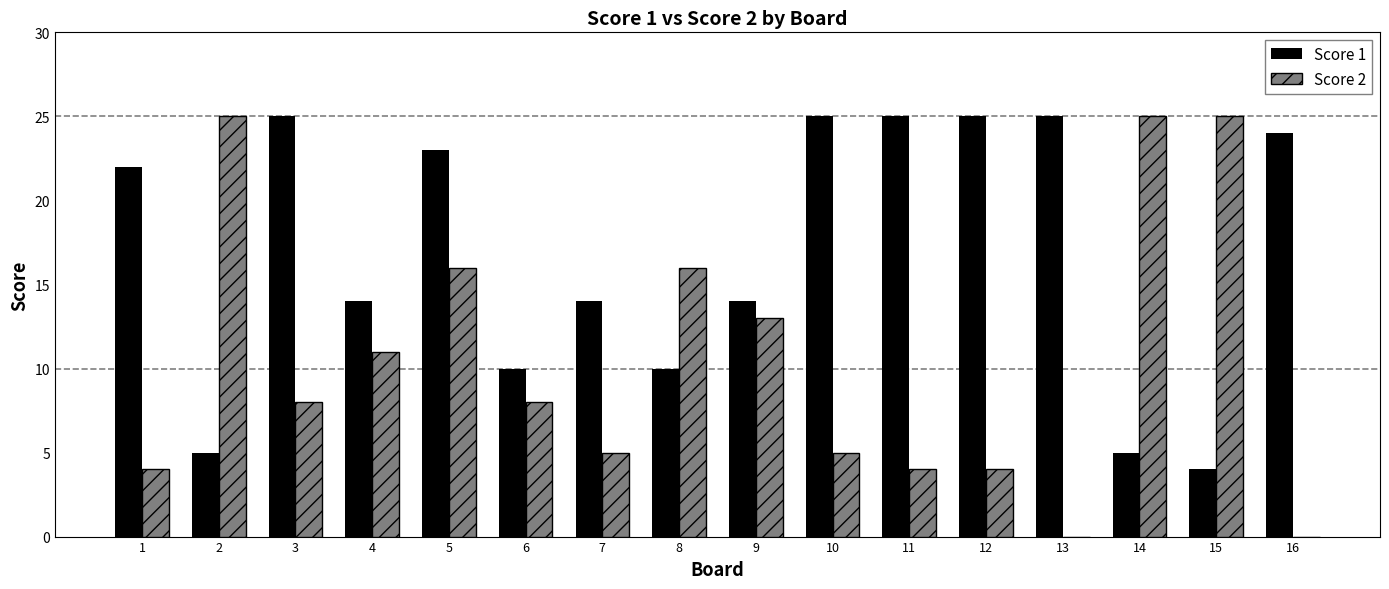

The value of Score 2 at 11 is 6. True or false?

False